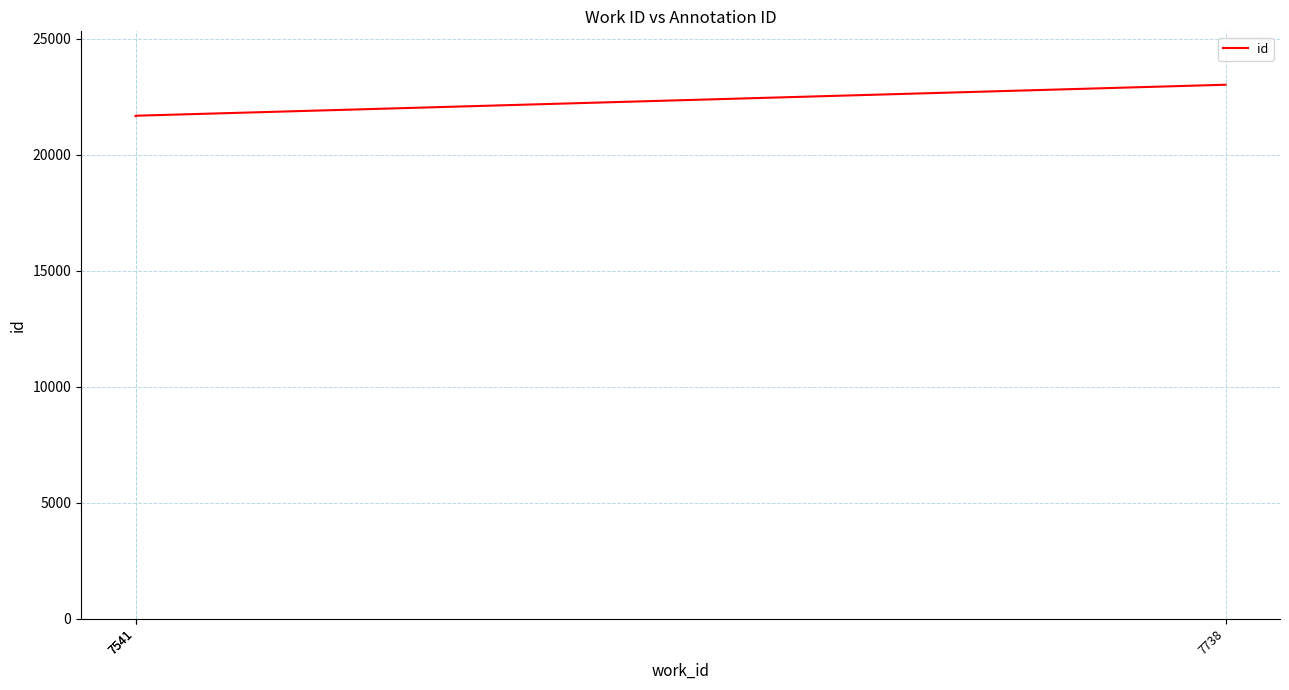

What is the value of the 1st point from the left?

21671